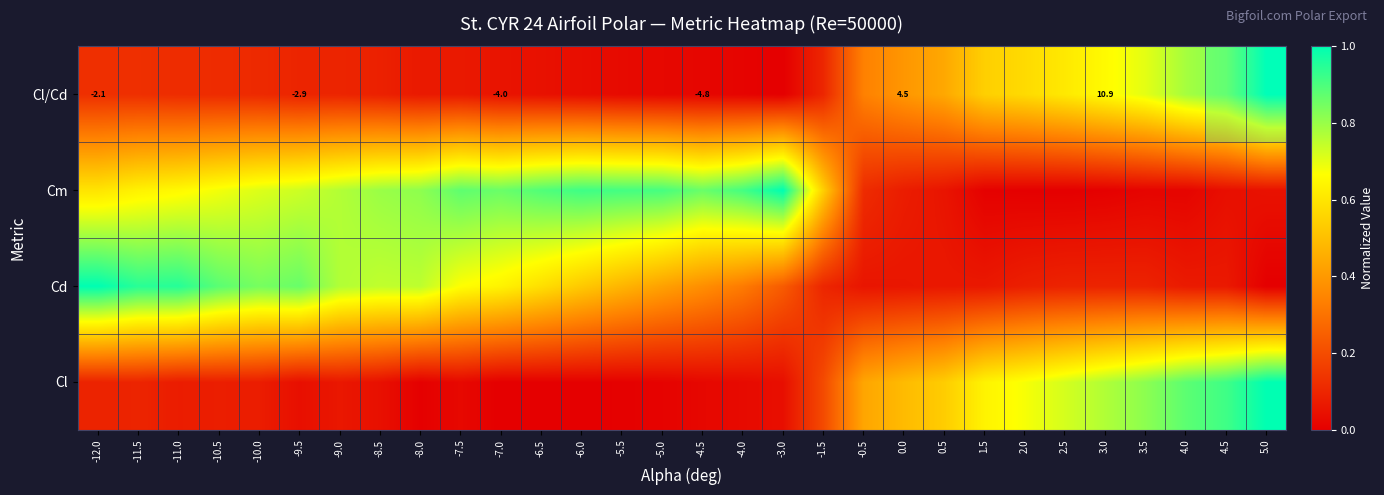

What is the maximum value shown in the chart?

1.0